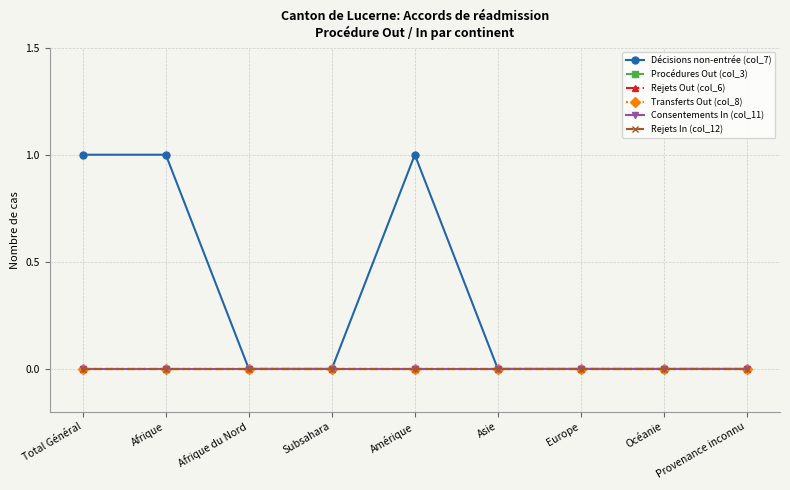

Between Afrique du Nord and Océanie, which series saw the biggest shift?

Décisions non-entrée (col_7)